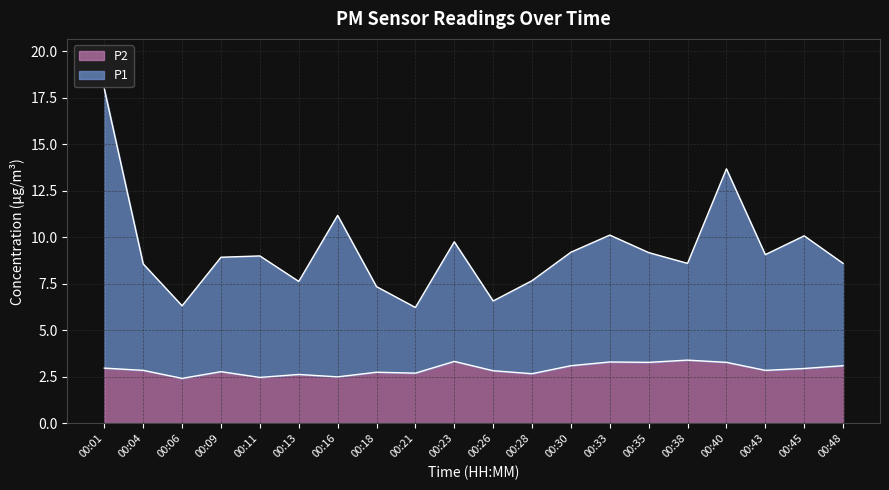

Does the chart display data point markers on the line(s)?

No